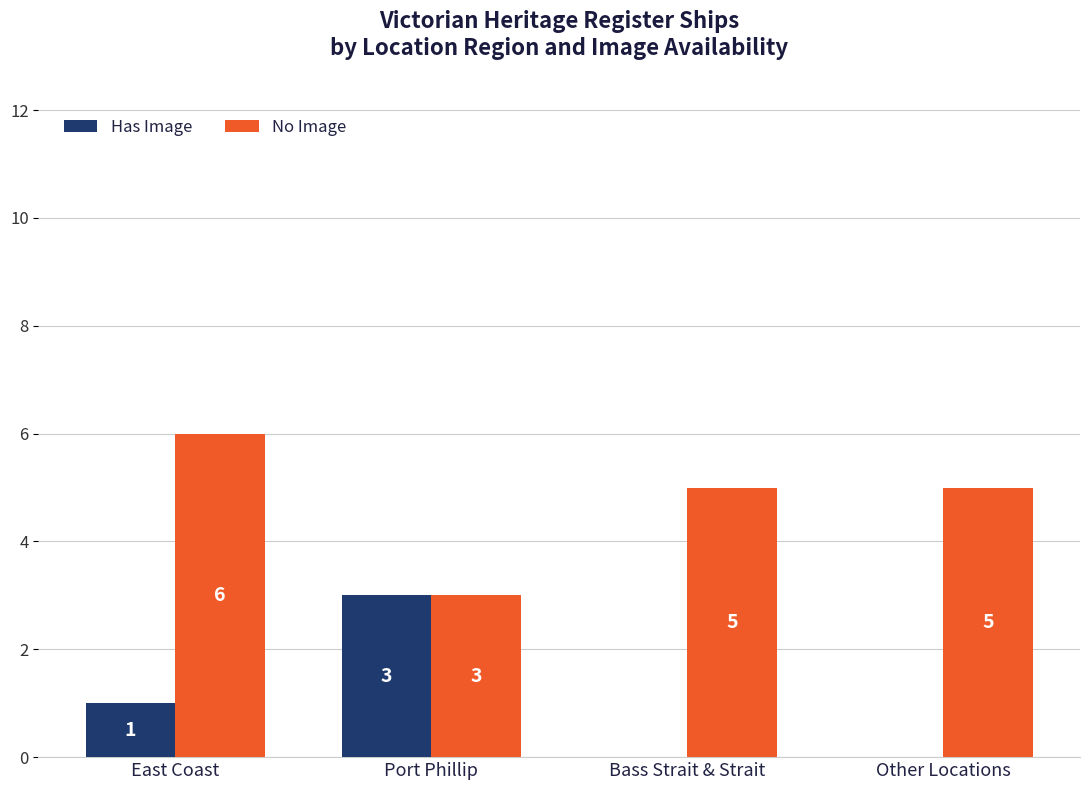

What are all the series names shown in the legend?

Has Image, No Image